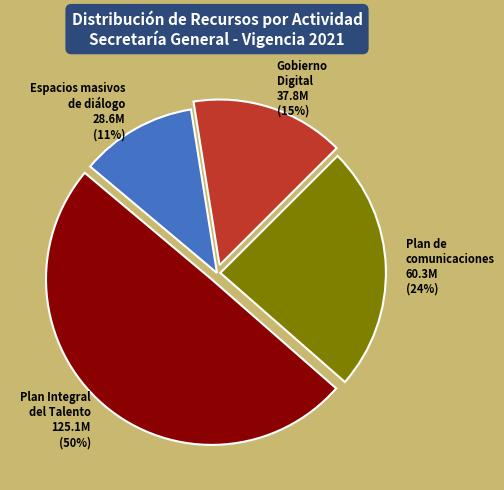

Which category has the biggest portion of the pie?

Plan Integral del Talento